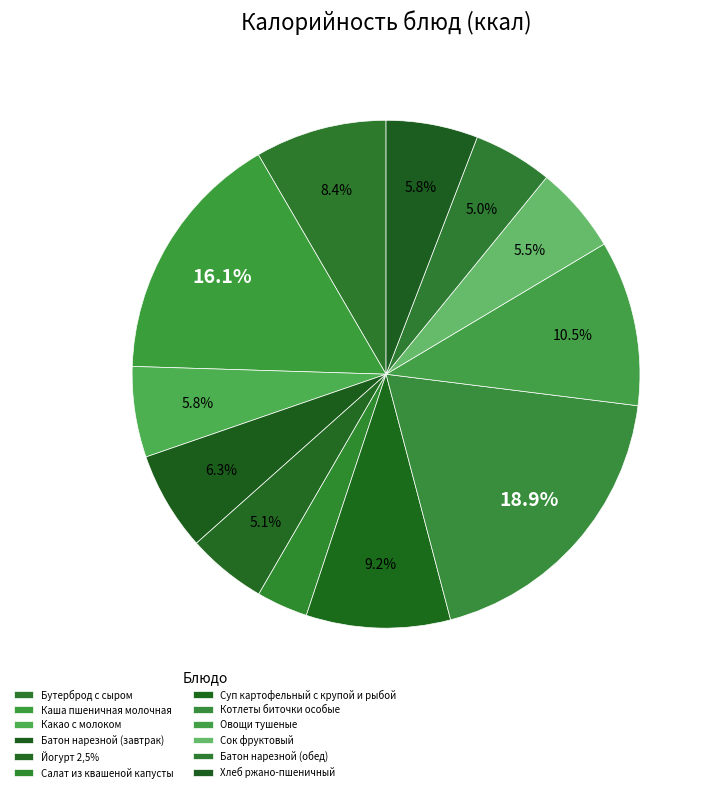

What is the largest slice in the pie chart?

Котлеты биточки особые